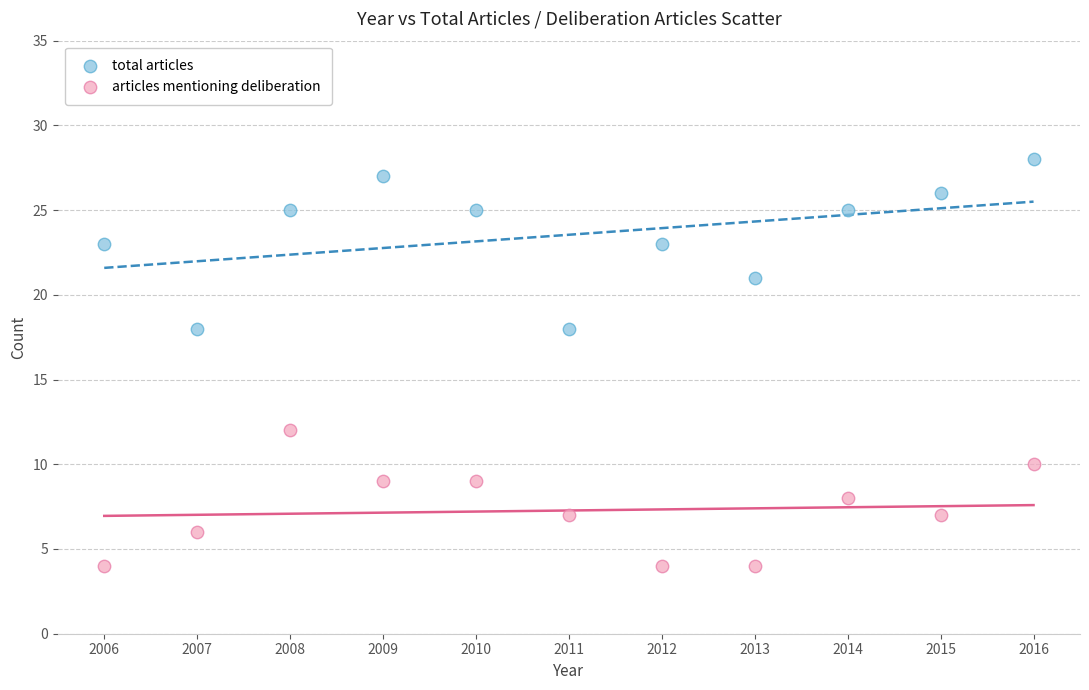

Which series contains the lowest Y value?

articles mentioning deliberation